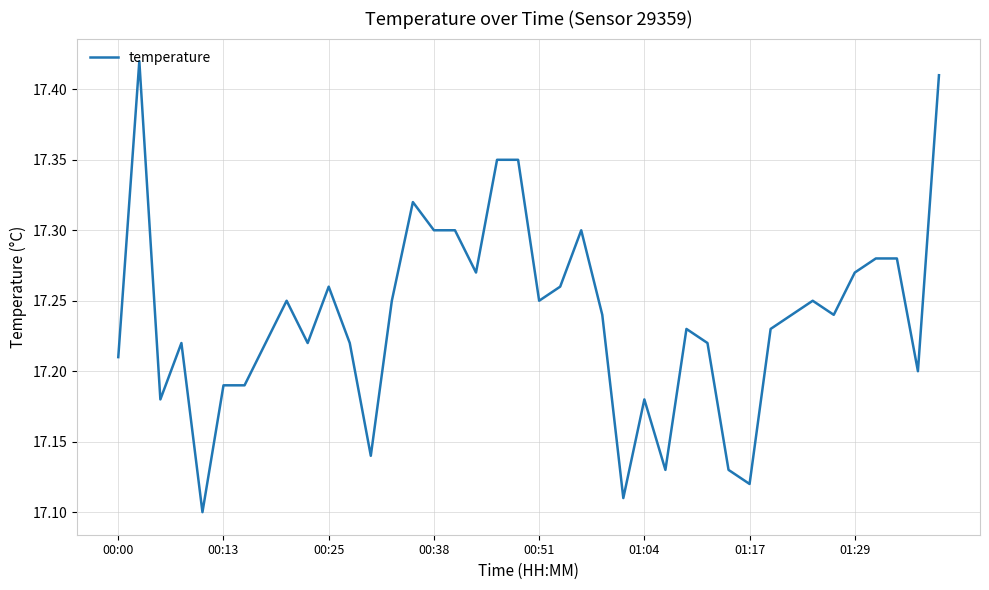

What is the value of the 39th point from the left?

17.2